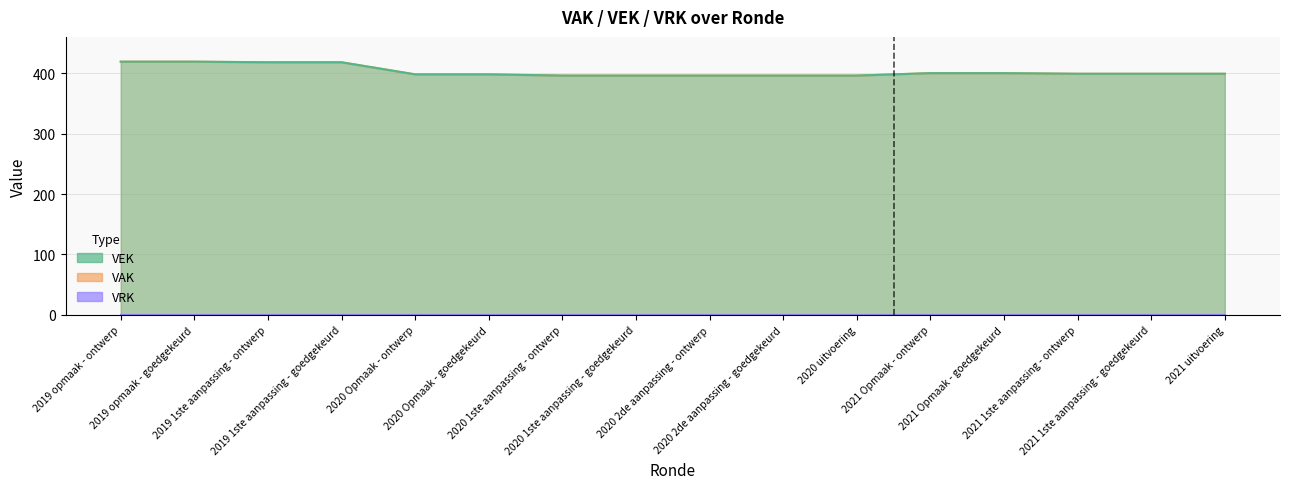

Approximately how many times larger is the value at 2021 1ste aanpassing - ontwerp compared to 2021 uitvoering?

1.0